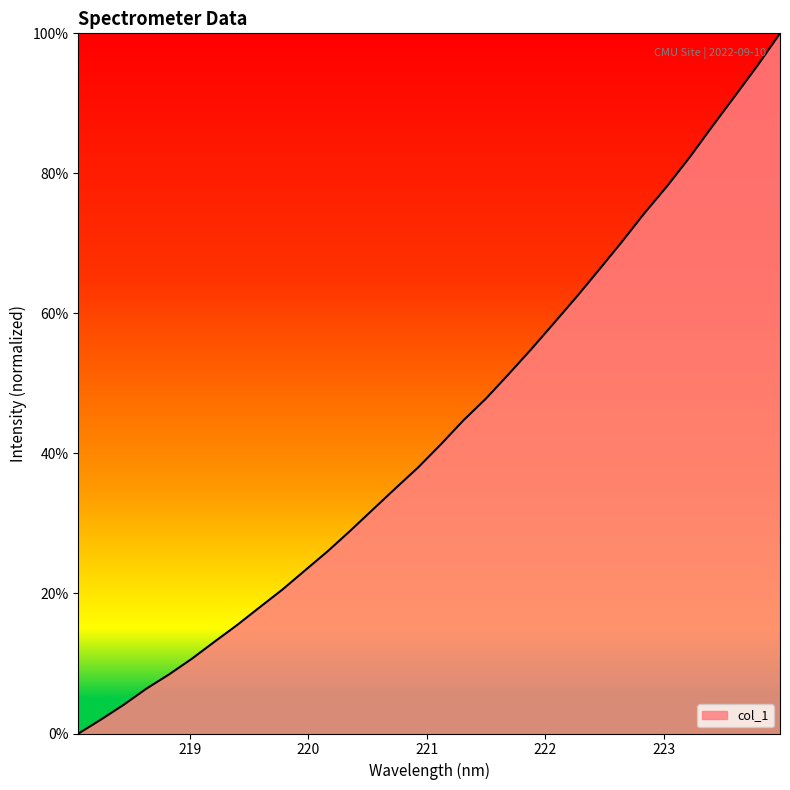

What is the difference between the maximum and minimum values?

100.0